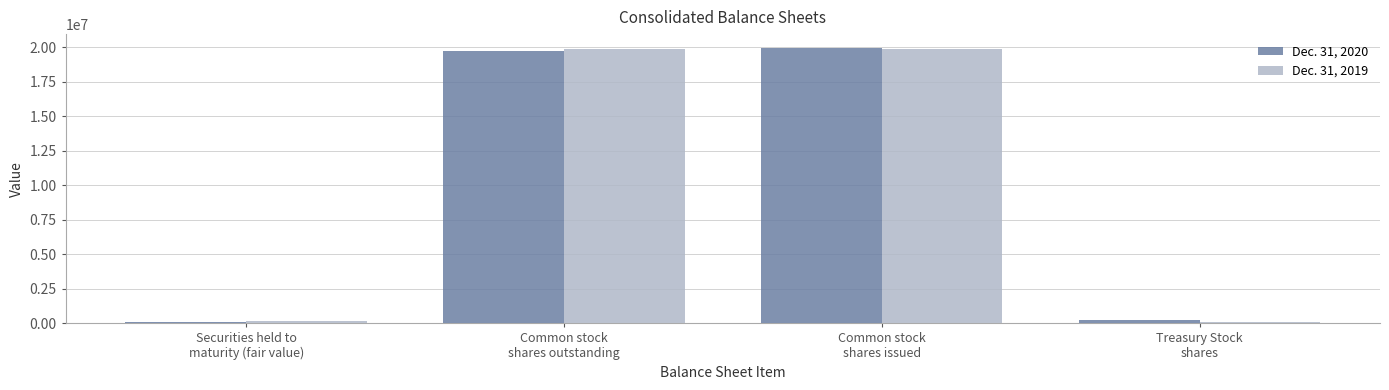

What is the highest value of the Dec. 31, 2020 series?

19951955